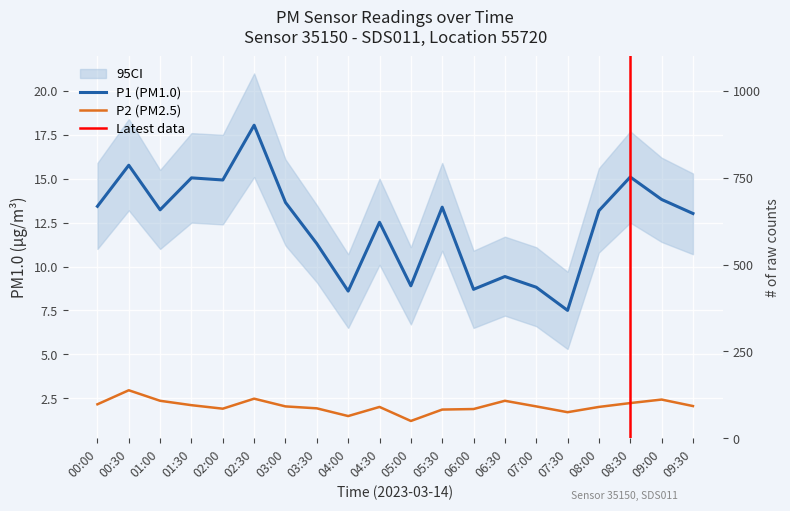

Reading left to right, transcribe all the data shown in this chart.

P1: 13.4	15.8	13.2	15.1	14.9	18.1	13.7	11.3	8.6	12.5	8.9	13.4	8.7	9.4	8.8	7.5	13.2	15.1	13.8	13.0
P2: 2.1	3.0	2.4	2.1	1.9	2.5	2.0	1.9	1.5	2.0	1.2	1.9	1.9	2.4	2.0	1.7	2.0	2.2	2.4	2.0